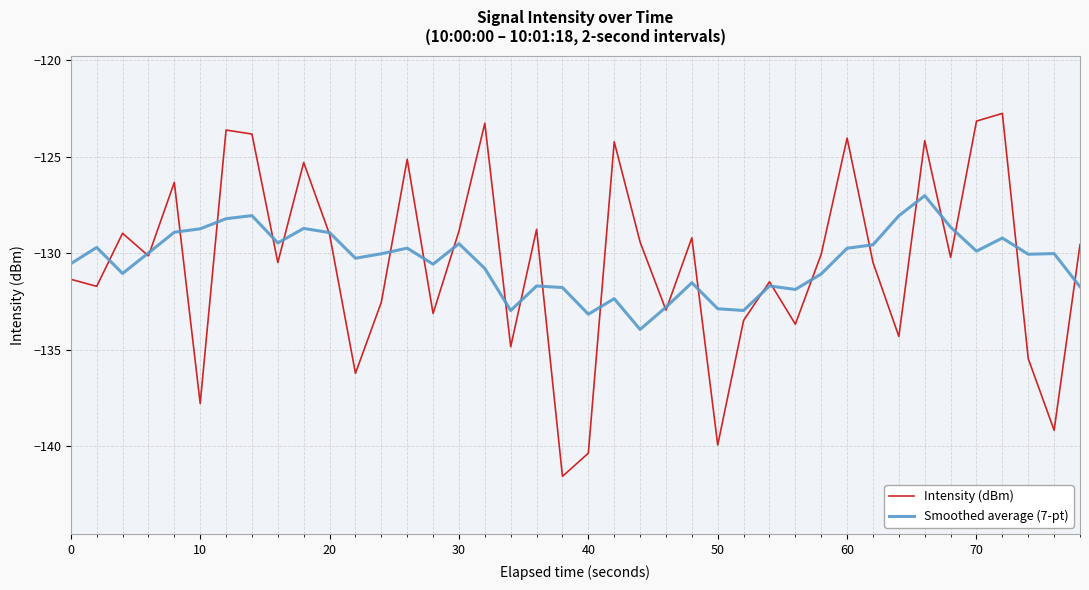

Which series has the largest range (max minus min)?

Intensity (dBm)